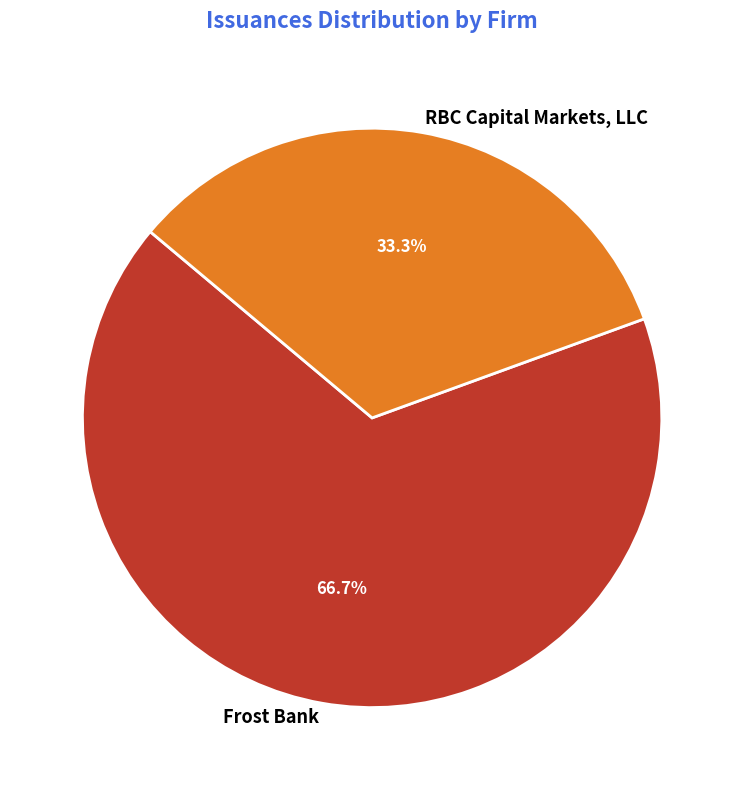

What is the ratio of the value at RBC Capital Markets, LLC to the value at Frost Bank?

0.5